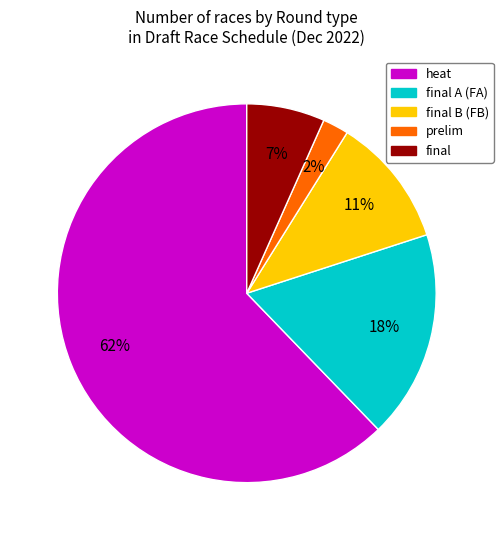

Is there a majority slice in this chart?

Yes